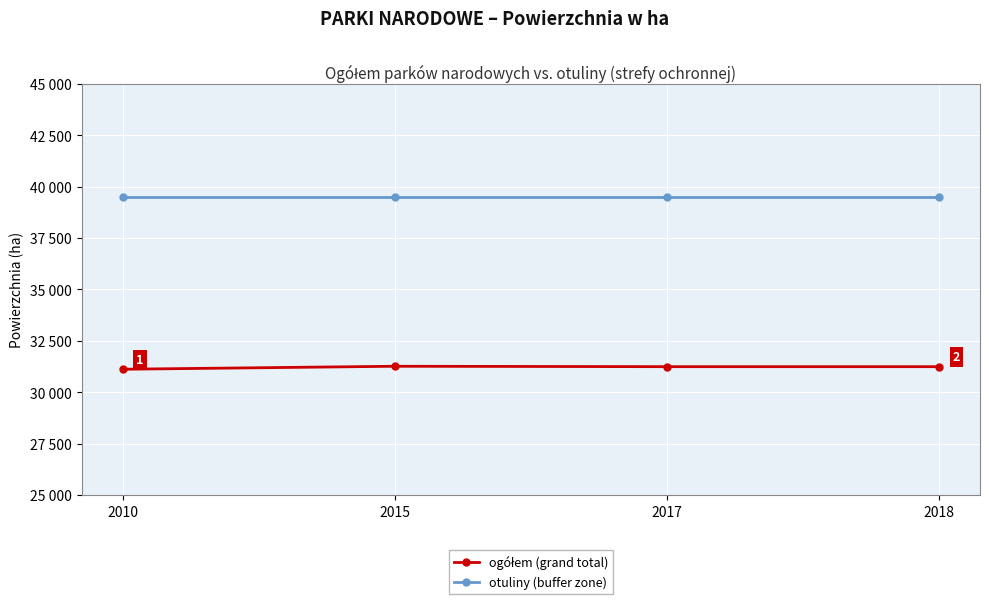

Reading left to right, transcribe all the data shown in this chart.

ogółem (grand total): 31112	31257	31237	31237
otuliny (buffer zone): 39487	39487	39487	39487